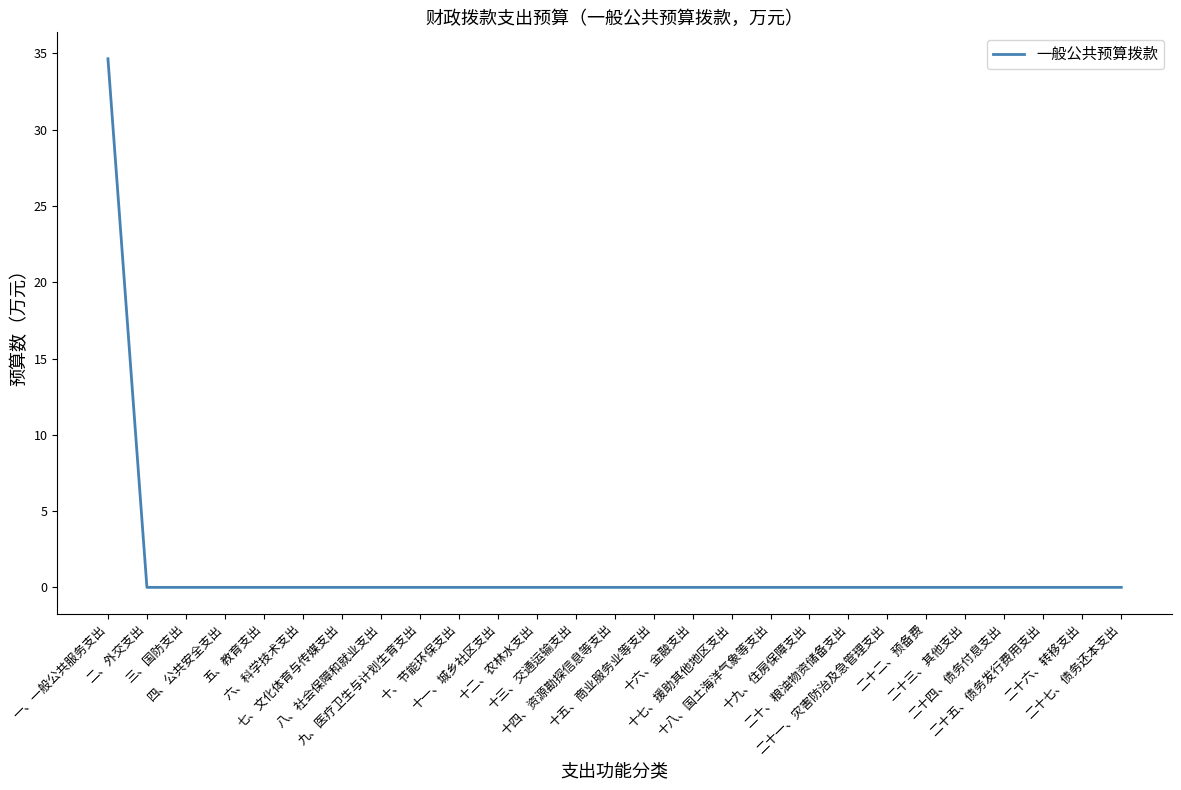

True or false: the data shows 0.0 at 二十五、债务发行费用支出.

True